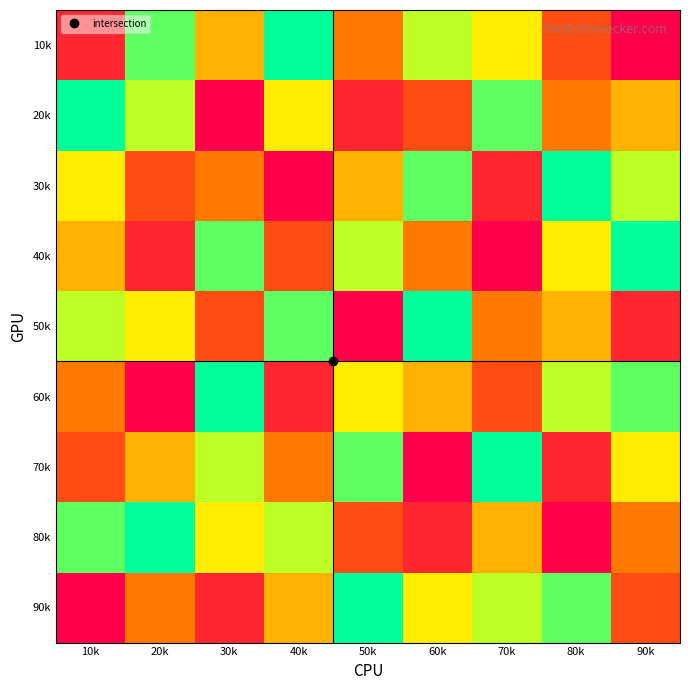

How many categories are shown in the chart?

9